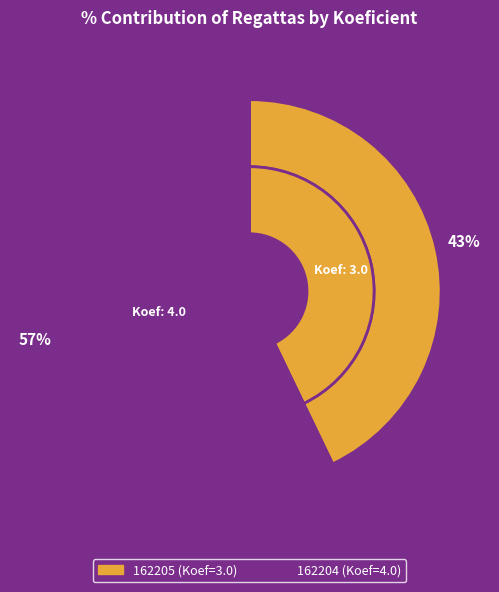

How many slices are in this pie chart?

2